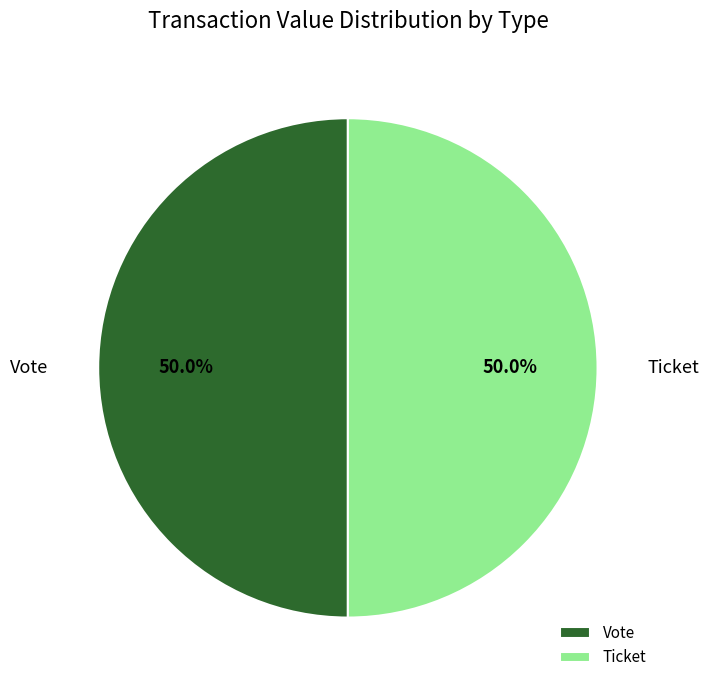

Combined, do Vote and Ticket account for over 50%?

Yes